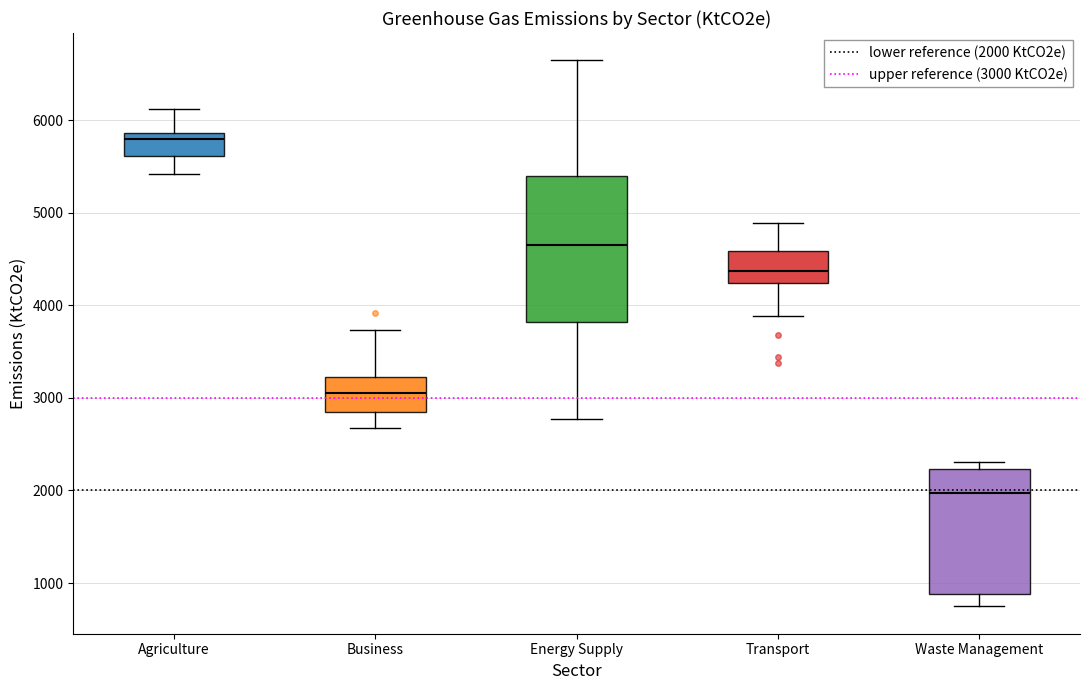

Reading left to right, read every box against the y-axis: the position of its median line, the range the box covers, and the ends of its whiskers. The values are not printed on the chart, so give them approximately, as read against the axis.

Agriculture: median 5800, box 5600 to 5900, whiskers 5400 to 6100
Business: median 3100, box 2900 to 3200, whiskers 2700 to 3700
Energy Supply: median 4700, box 3800 to 5400, whiskers 2800 to 6600
Transport: median 4400, box 4200 to 4600, whiskers 3900 to 4900
Waste Management: median 2000, box 900 to 2200, whiskers 700 to 2300